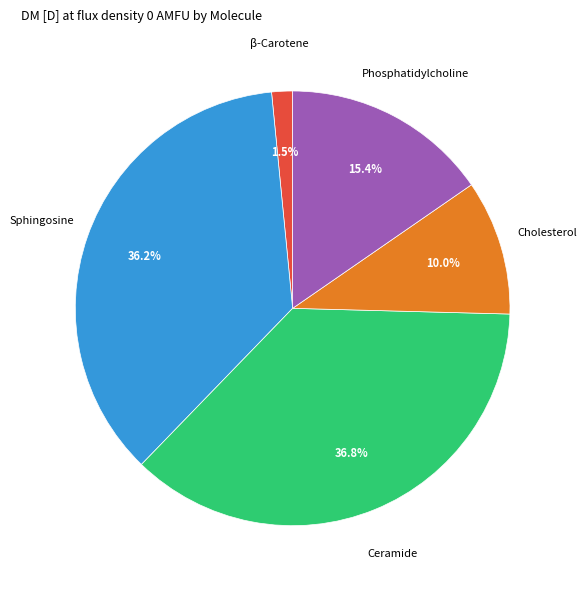

True or false: Cholesterol accounts for 1% of the total.

False